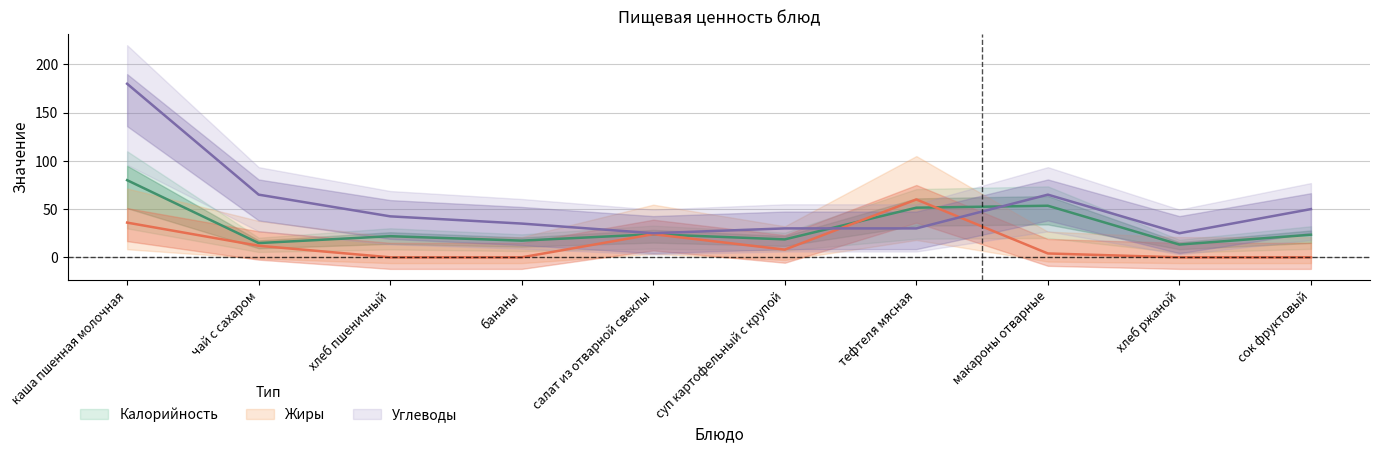

What is the highest value of the Жиры series?

60.0